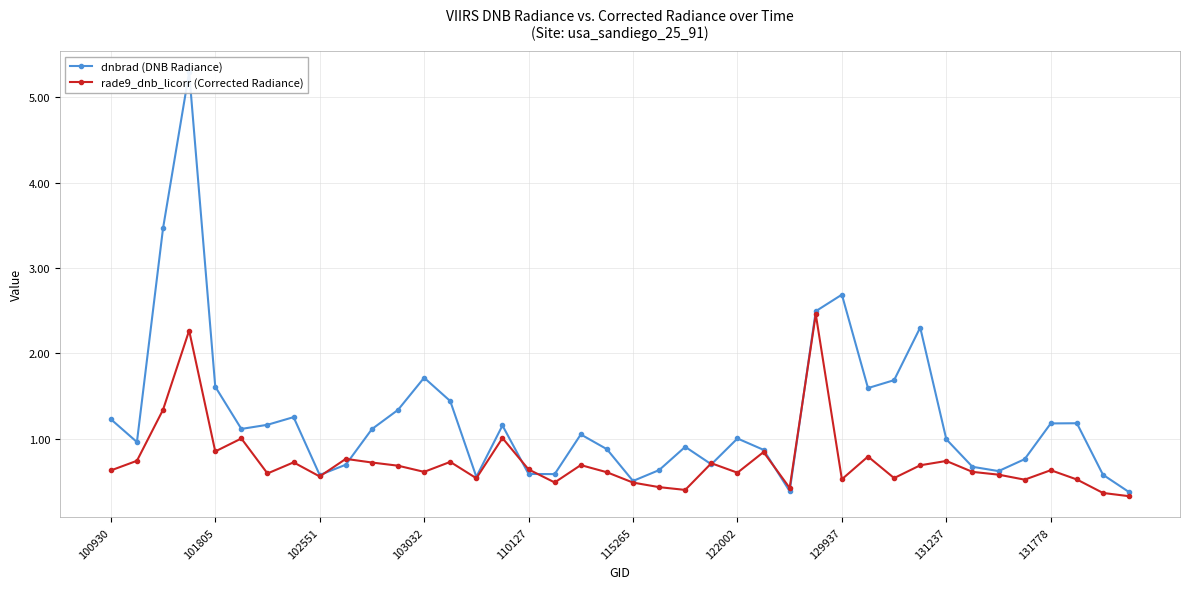

True or false: rade9_dnb_licorr (Corrected Radiance) has a value of 0.8 at 25.

True